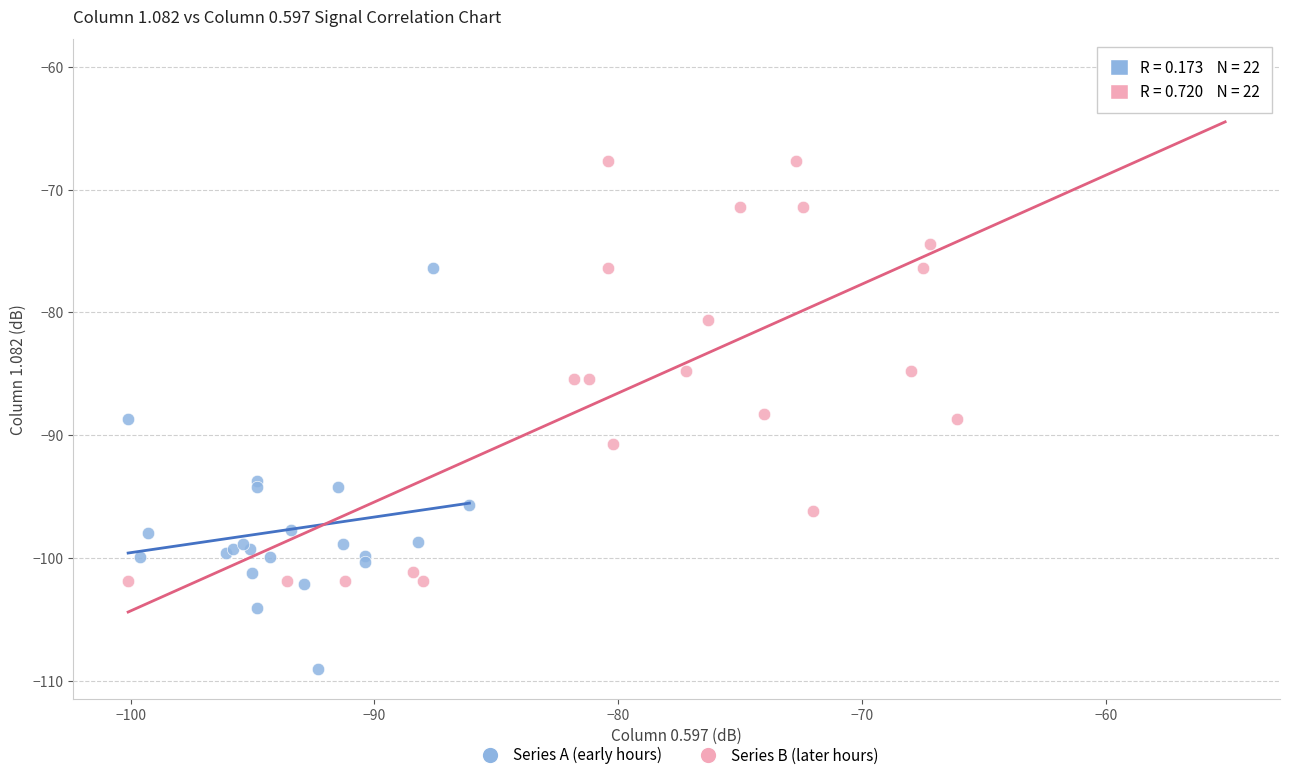

Which series reaches the minimum Y coordinate?

Series A (early hours)